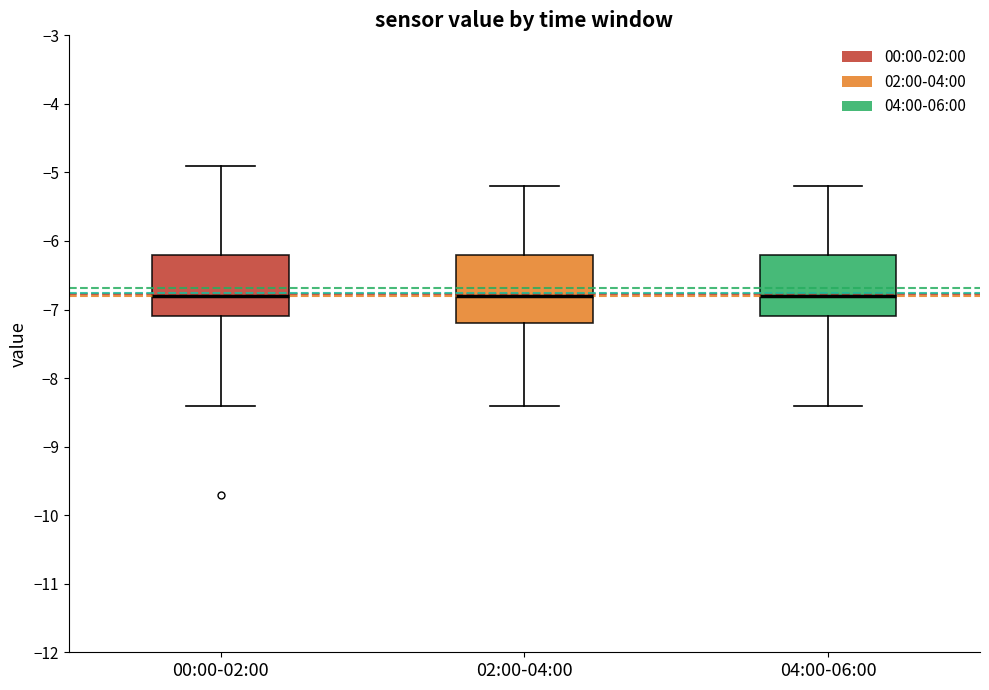

Reading left to right, transcribe this box plot: for each box, give where its median line is, the range the box spans, and where its two whiskers end, as read against the y-axis. The values are not printed on the chart, so give them approximately, as read against the axis.

00:00-02:00: median -6.8, box -7.1 to -6.2, whiskers -8.4 to -4.9
02:00-04:00: median -6.8, box -7.2 to -6.2, whiskers -8.4 to -5.2
04:00-06:00: median -6.8, box -7.1 to -6.2, whiskers -8.4 to -5.2